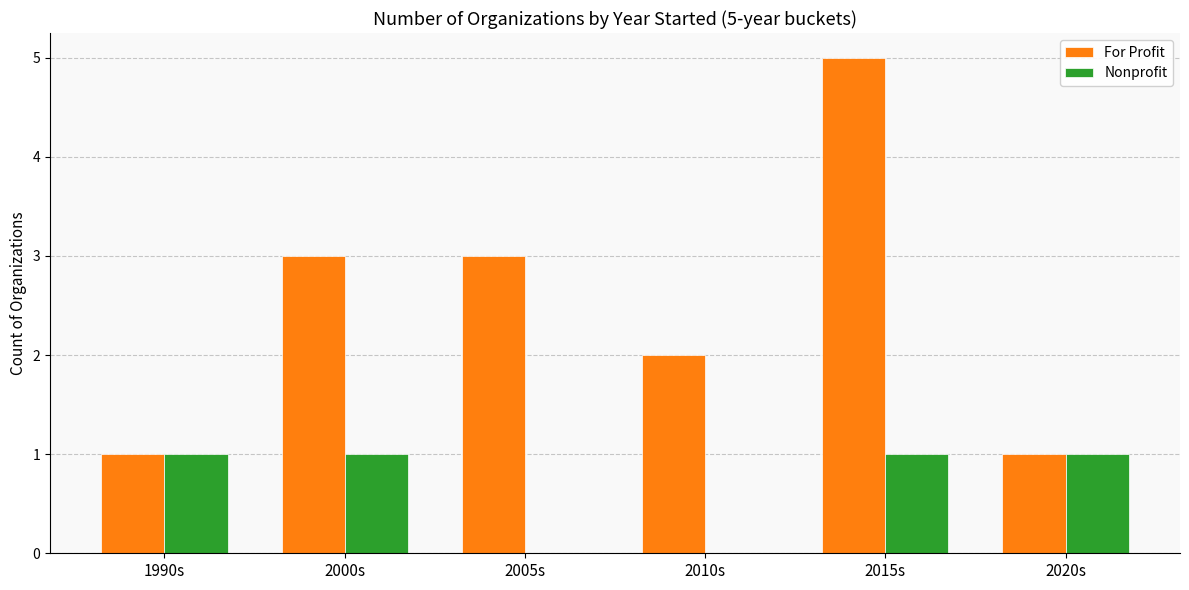

What is the sum of all For Profit values?

15